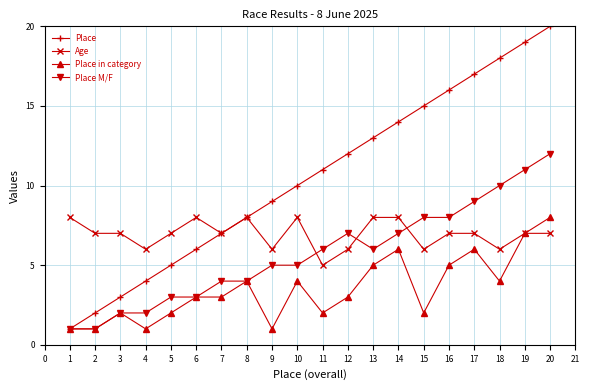

True or false: Place has more than 2 interior local peaks.

False